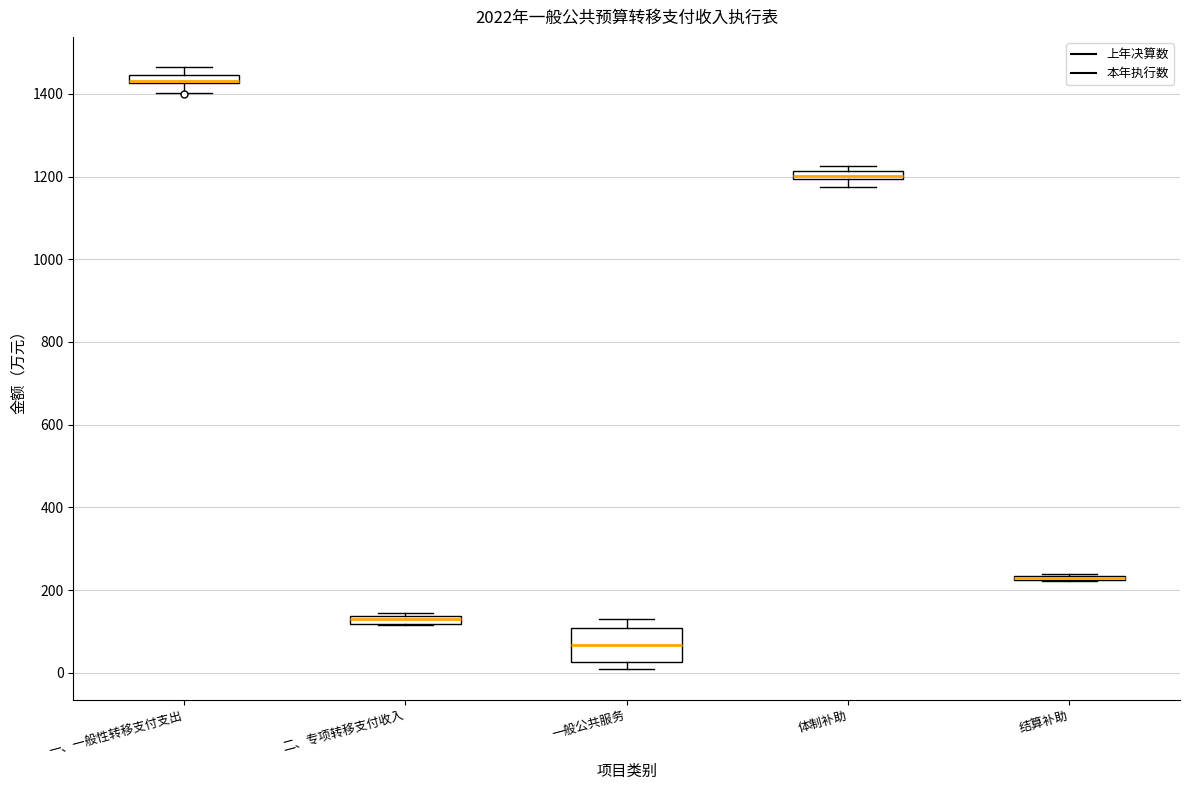

Comparing the boxes themselves (not the whiskers), which one is the tallest?

一般公共服务